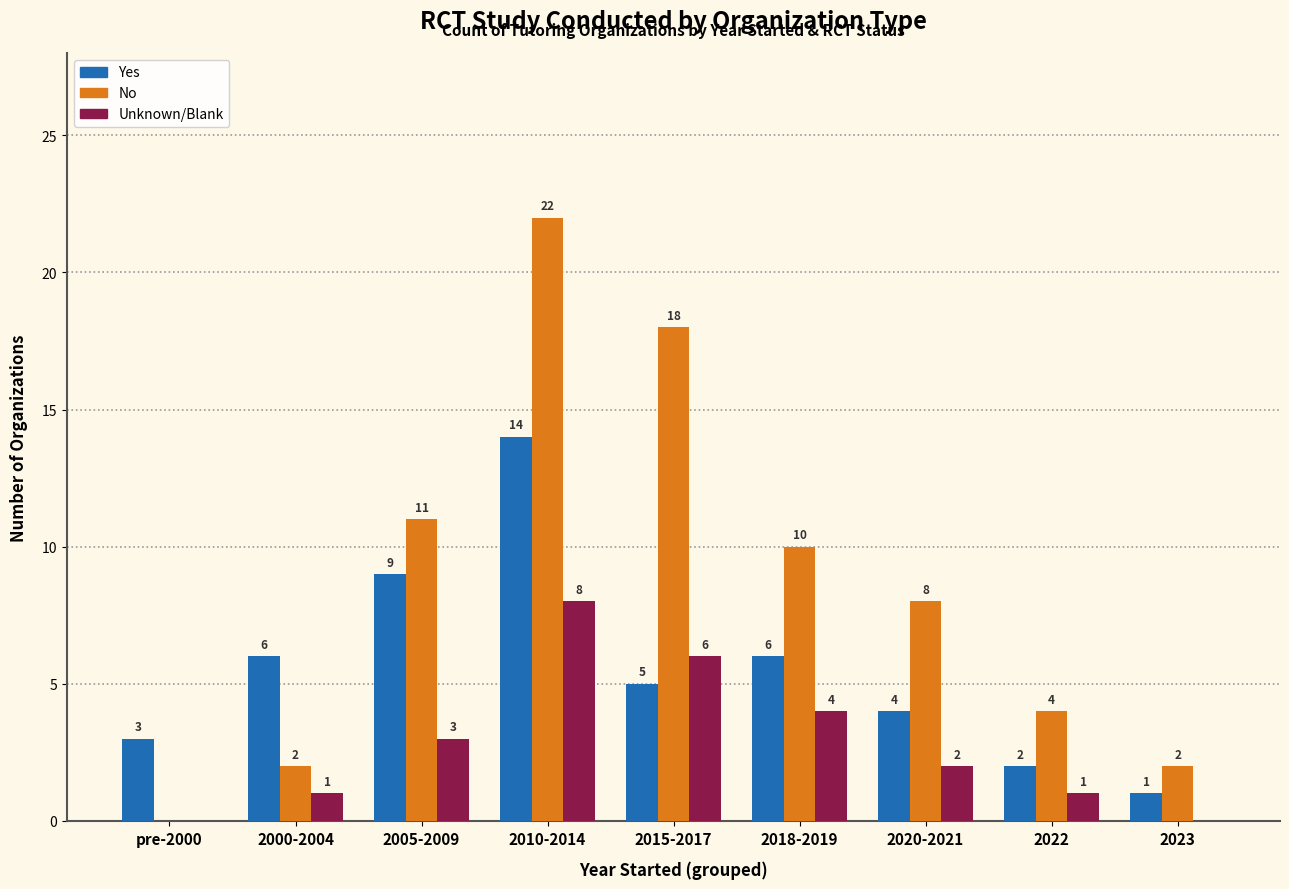

Is it true that Unknown/Blank equals -4 at 2023?

False